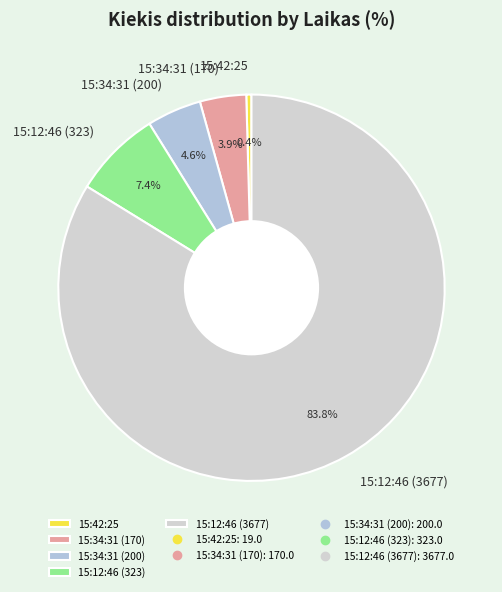

What is the total percentage of 15:12:46 (323) and 15:42:25?

7.8%